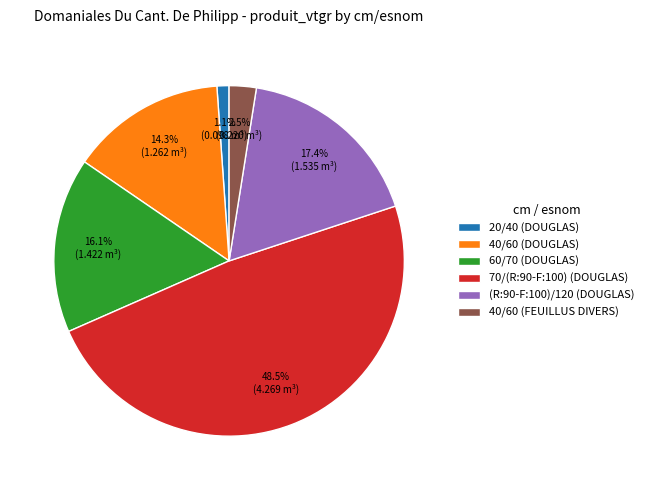

Is the sum of 20/40 (DOUGLAS) and 40/60 (FEUILLUS DIVERS) greater than half?

No